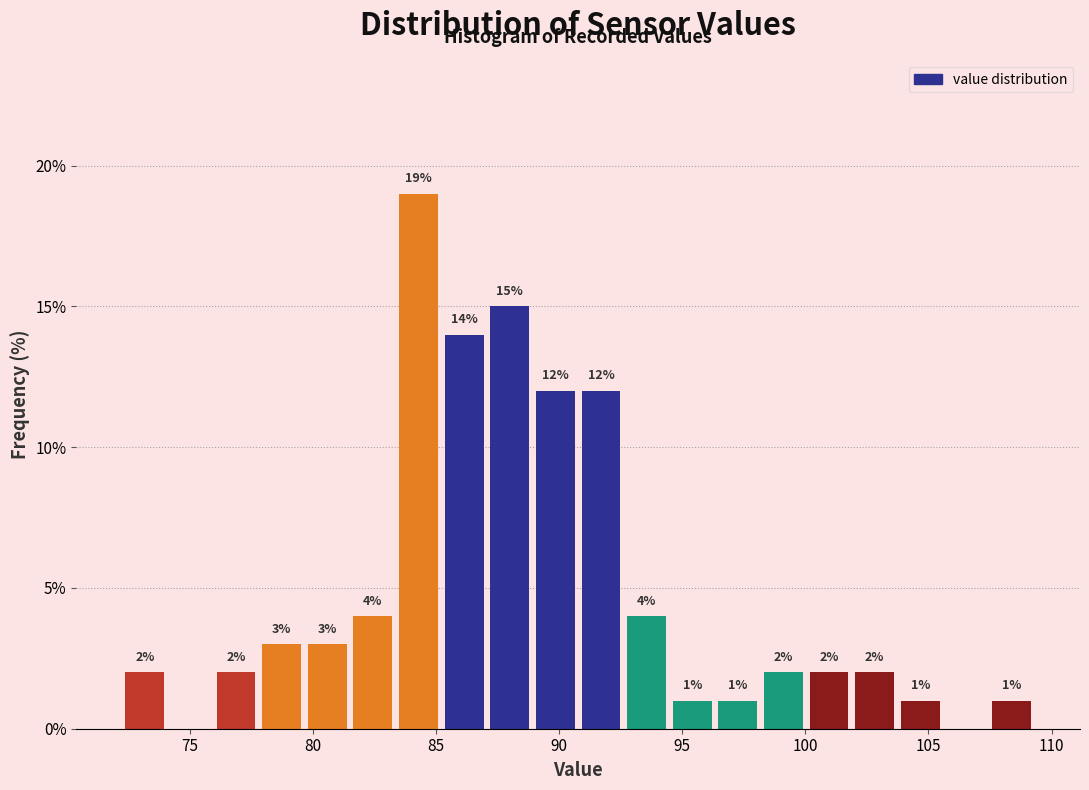

Read against the x-axis, roughly where is the centre of the tallest bar?

84.5